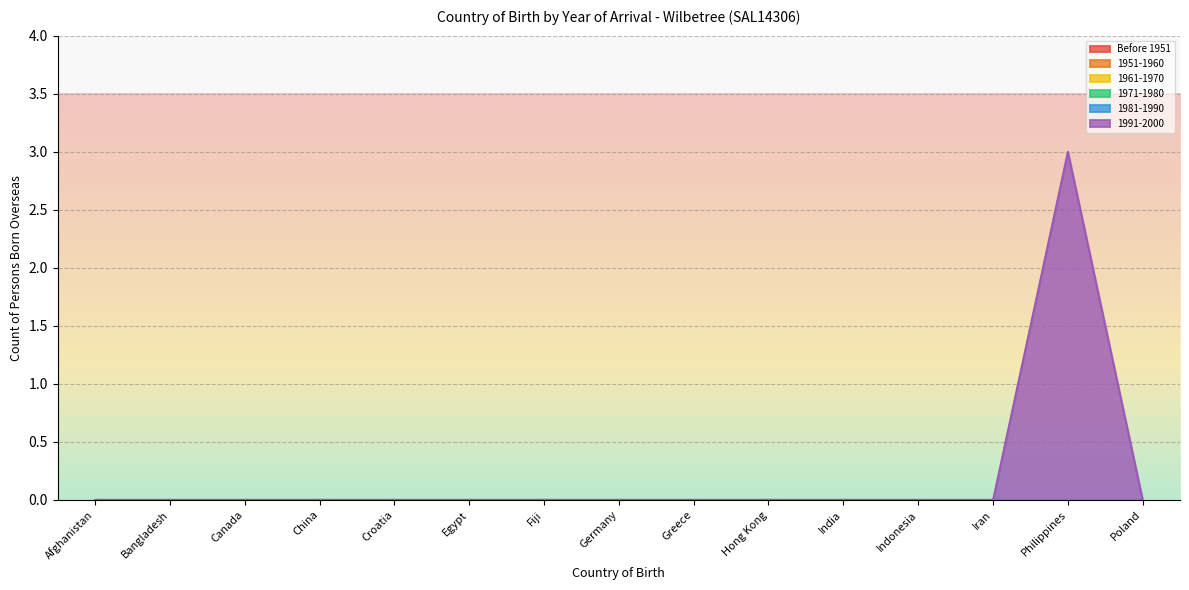

True or false: 1971-1980 has more than 1 interior local peaks.

False